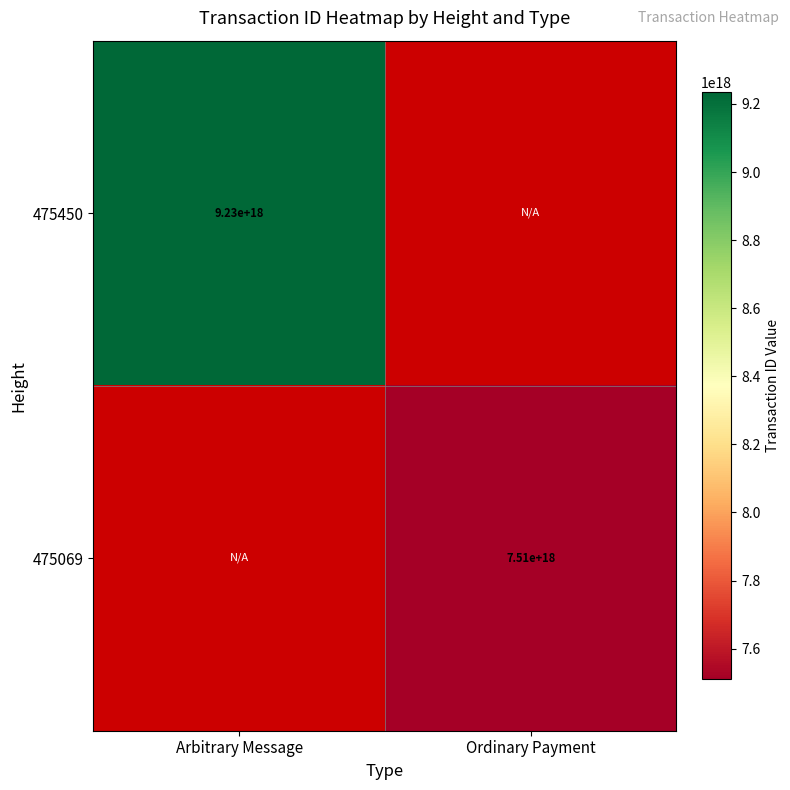

Is it true that 475450 equals 9230000000000000000 at Arbitrary Message?

True